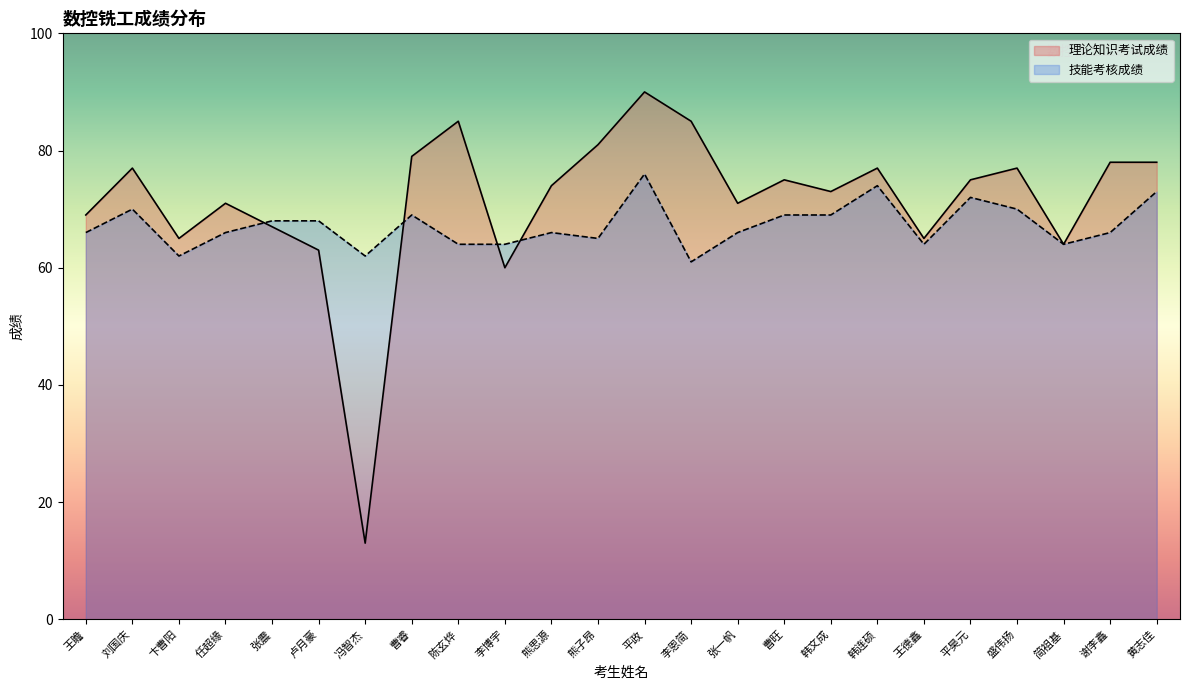

At which label does 理论知识考试成绩 first exceed 75?

刘国庆